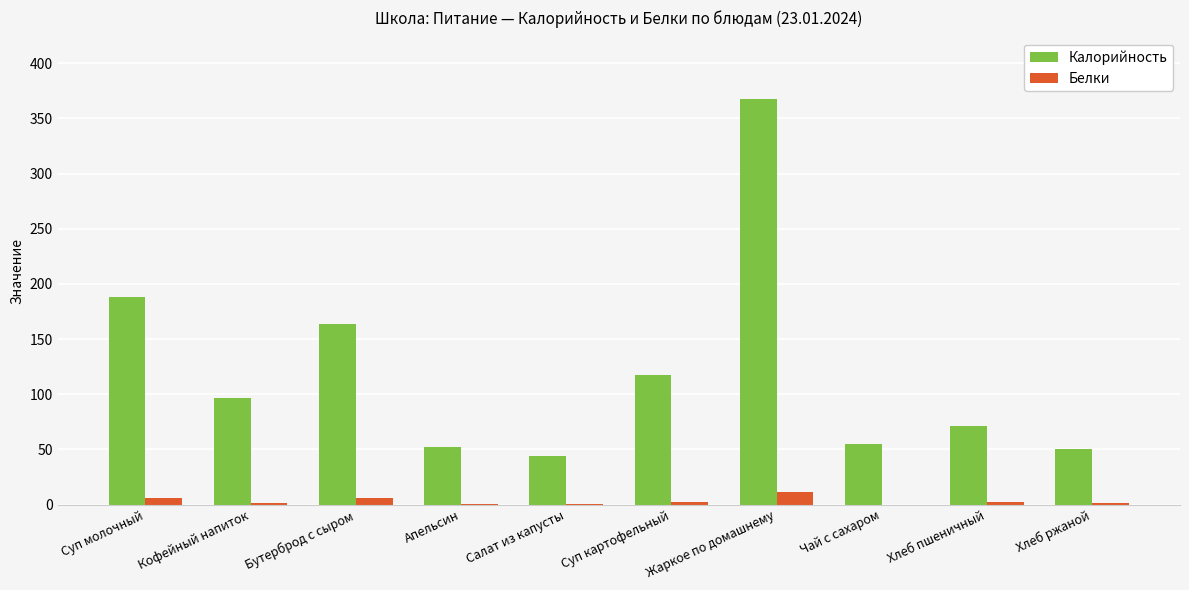

What is the maximum value shown in the chart?

368.1